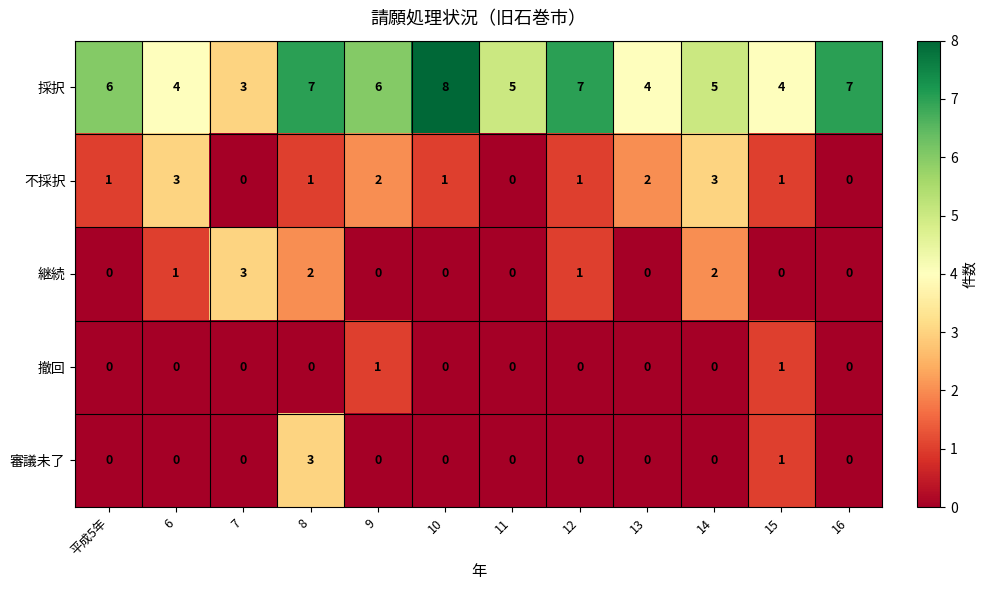

What is the difference between the 継続 values at 7 and 15?

3